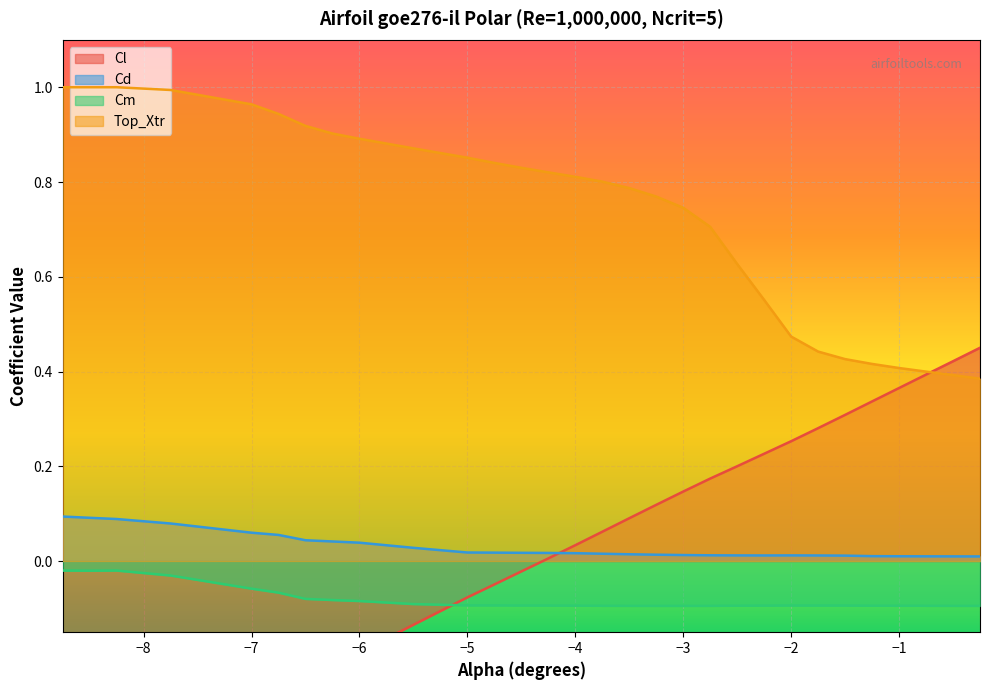

True or false: Cm and Top_Xtr intersect in this chart.

False